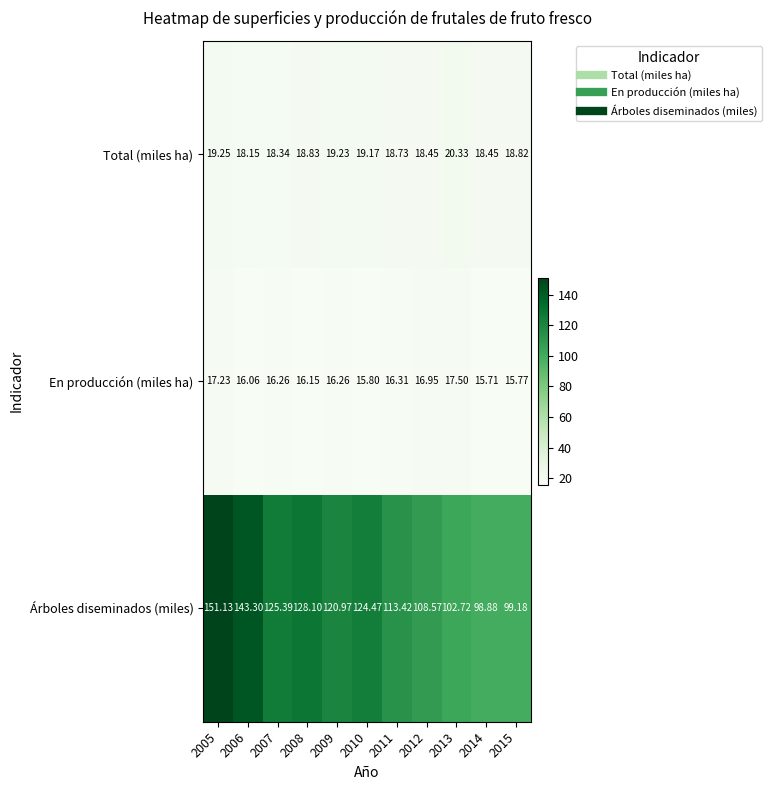

Which series changed the most between 2012 and 2015?

Árboles diseminados (miles)